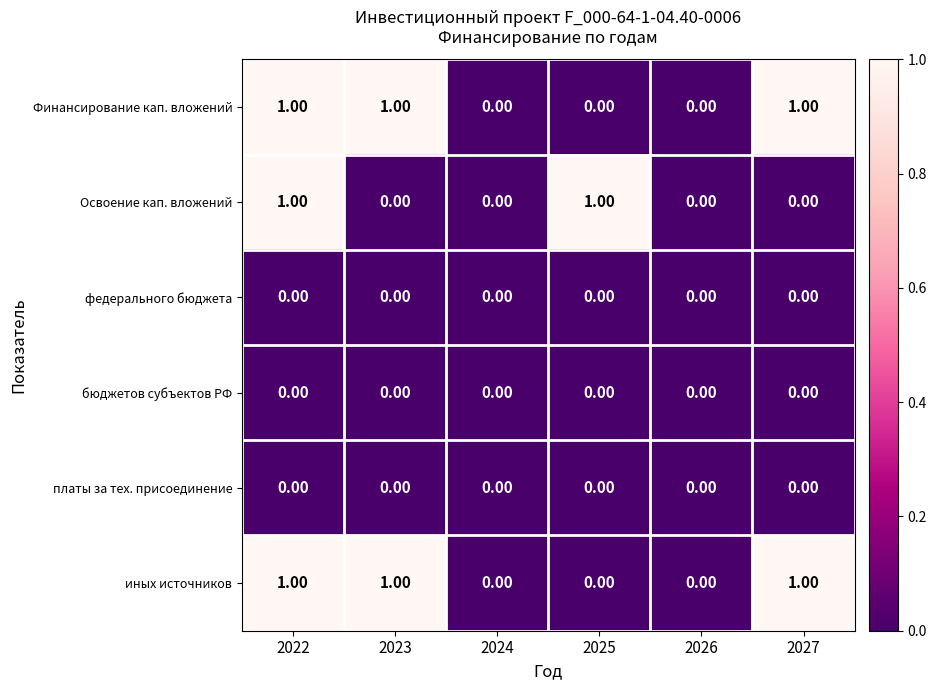

Is the value of Освоение кап. вложений at 2025 greater than the value of платы за тех. присоединение at 2026?

Yes